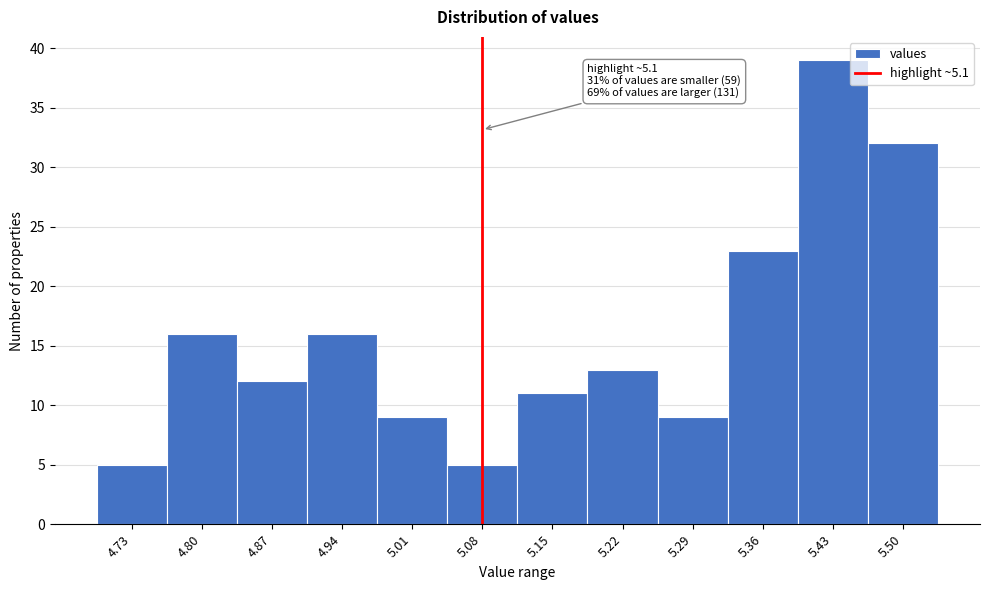

Reading left to right, extract all data points from this chart.

4.73=5	4.80=16	4.87=12	4.94=16	5.01=9	5.08=5	5.15=11	5.22=13	5.29=9	5.36=23	5.43=39	5.50=32